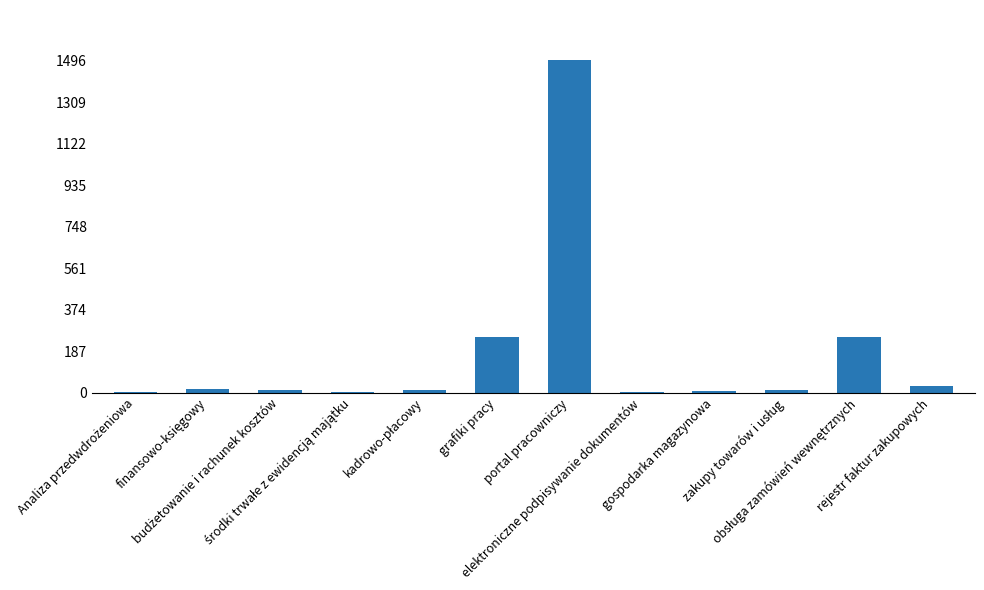

What value does the data have at rejestr faktur zakupowych, to the nearest 50?

50